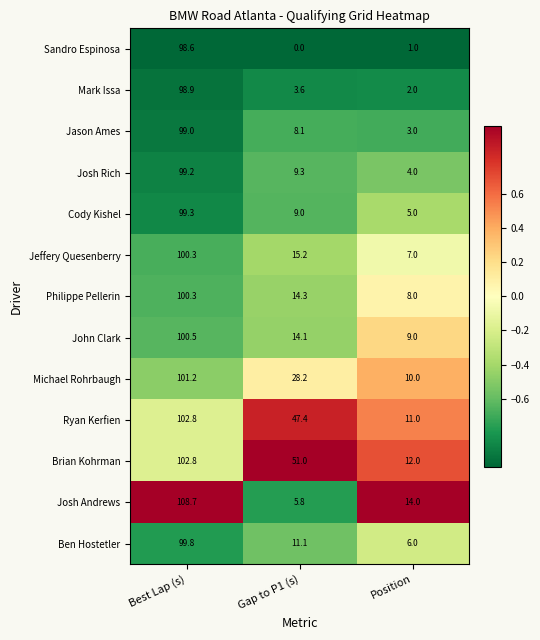

Rank the categories by Ryan Kerfien value from highest to lowest.

Best Lap (s), Gap to P1 (s), Position